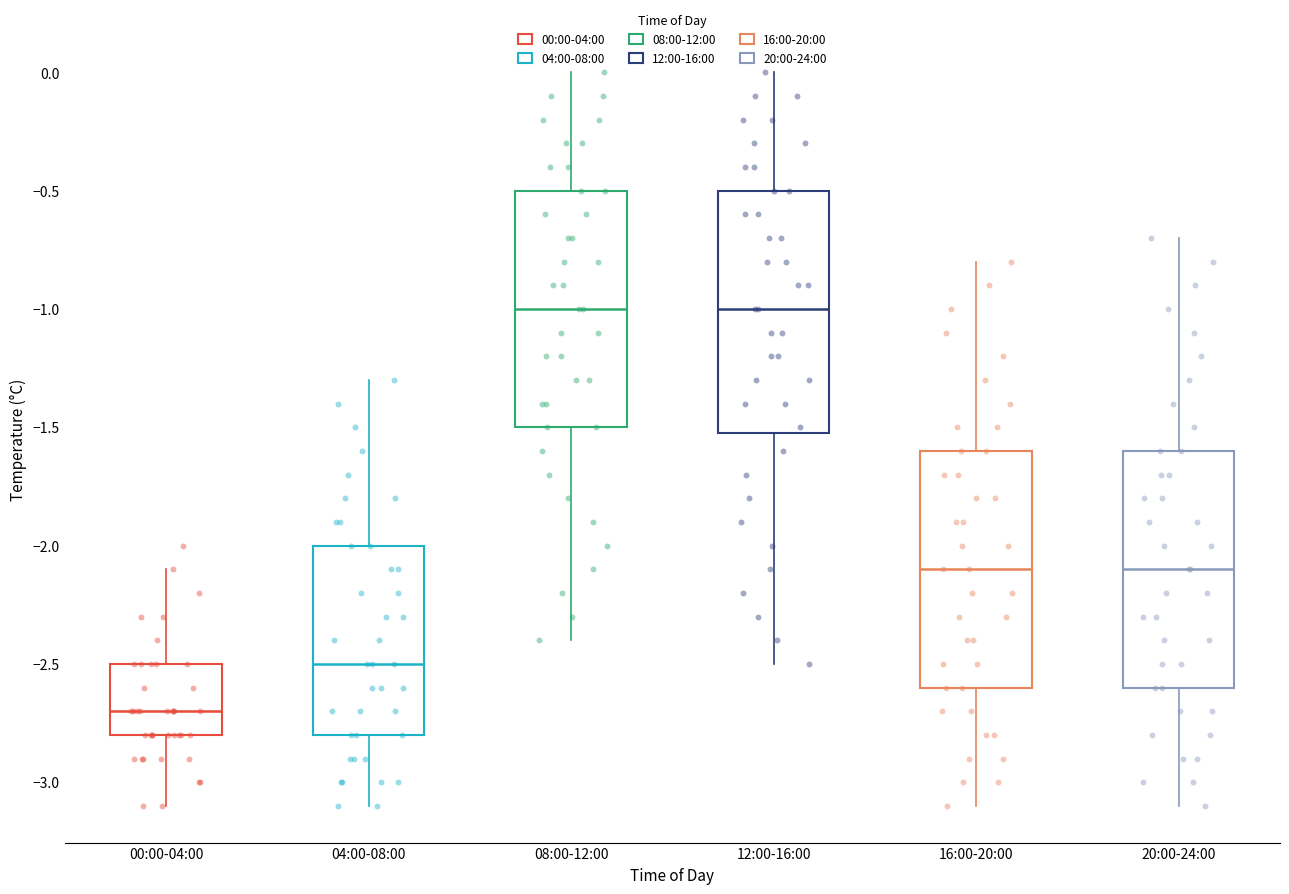

Where is the lower edge of the box for 12:00-16:00 on the y-axis? The values are not printed on the chart, so give them approximately, as read against the axis.

-1.5